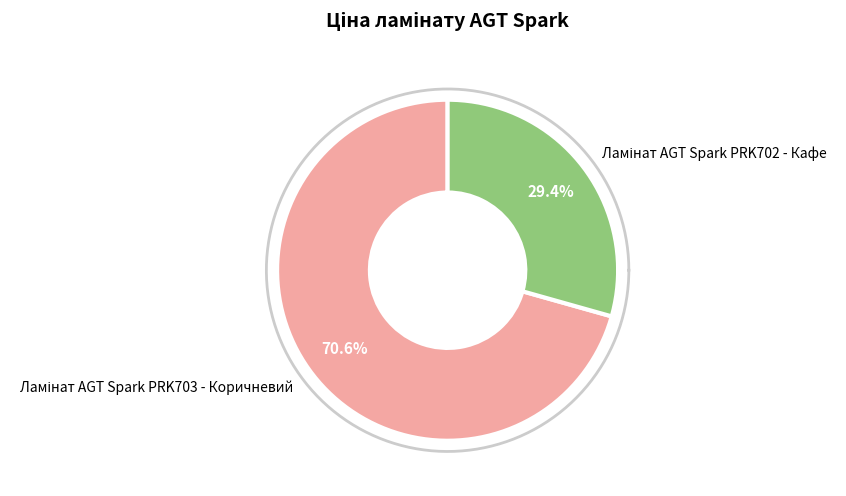

To the nearest percent, what is the difference between the Ламінат AGT Spark PRK702 - Кафе and Ламінат AGT Spark PRK703 - Коричневий slice percentages?

41%